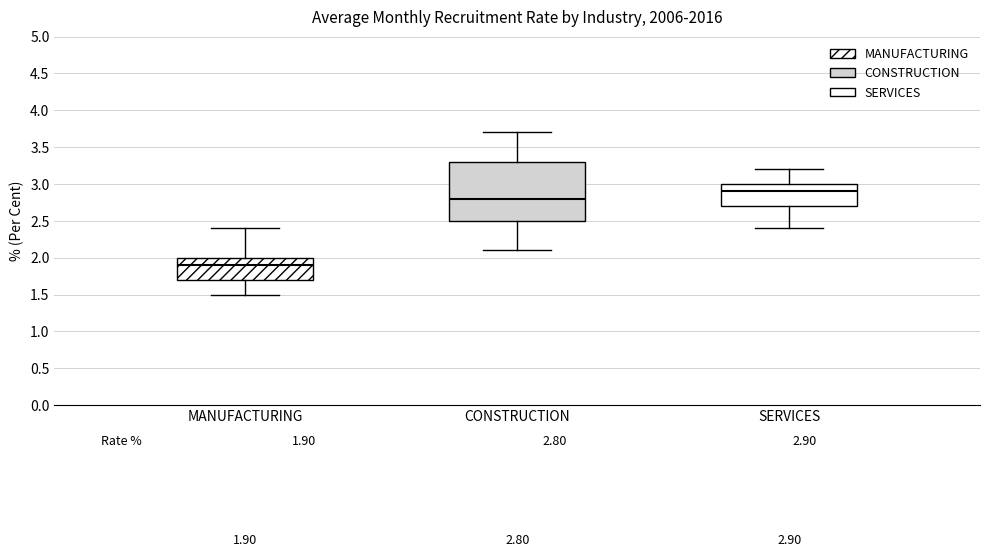

Which box is the tallest, from its lower edge to its upper edge?

CONSTRUCTION